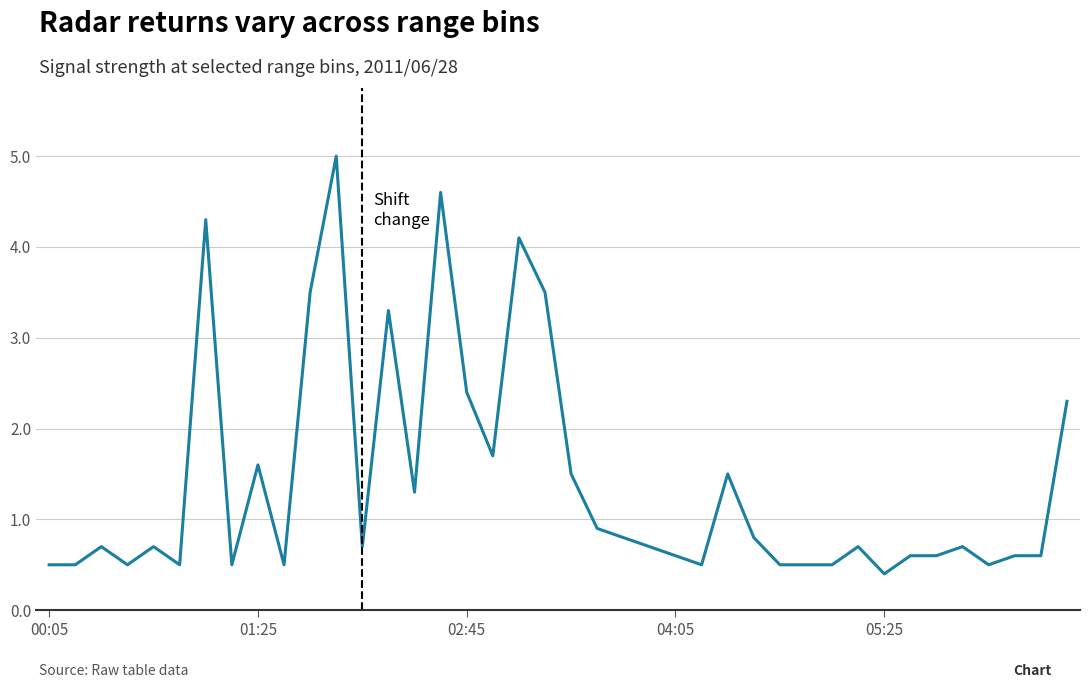

What is the minimum value shown in the chart?

0.4